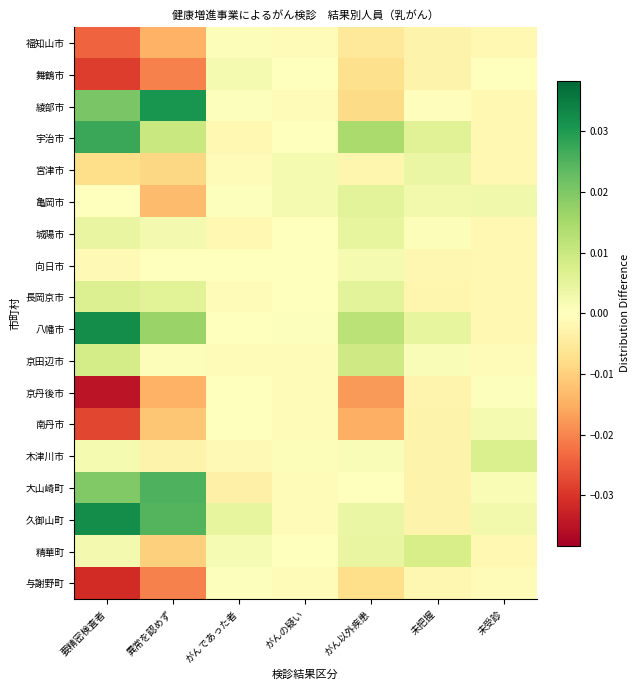

At 異常を認めず, list the series in order from largest to smallest.

綾部市, 大山崎町, 久御山町, 八幡市, 宇治市, 長岡京市, 城陽市, 京田辺市, 向日市, 木津川市, 宮津市, 精華町, 南丹市, 亀岡市, 京丹後市, 福知山市, 与謝野町, 舞鶴市